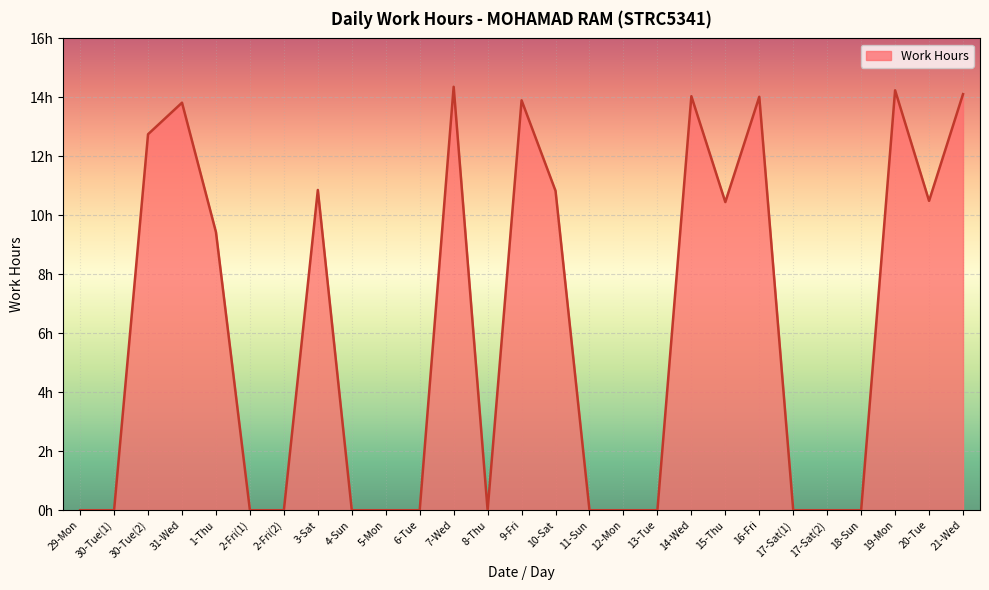

Does the chart have visible grid lines?

Yes